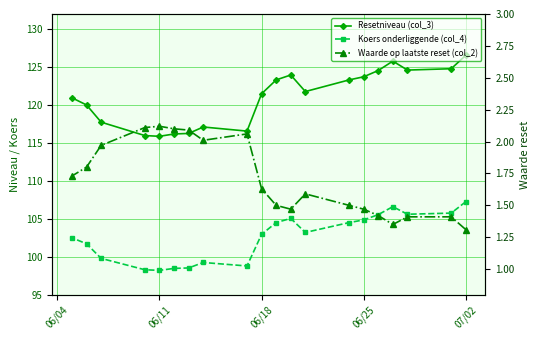

At 06/18, list the series in order from smallest to largest.

Waarde op laatste reset (col_2), Koers onderliggende (col_4), Resetniveau (col_3)